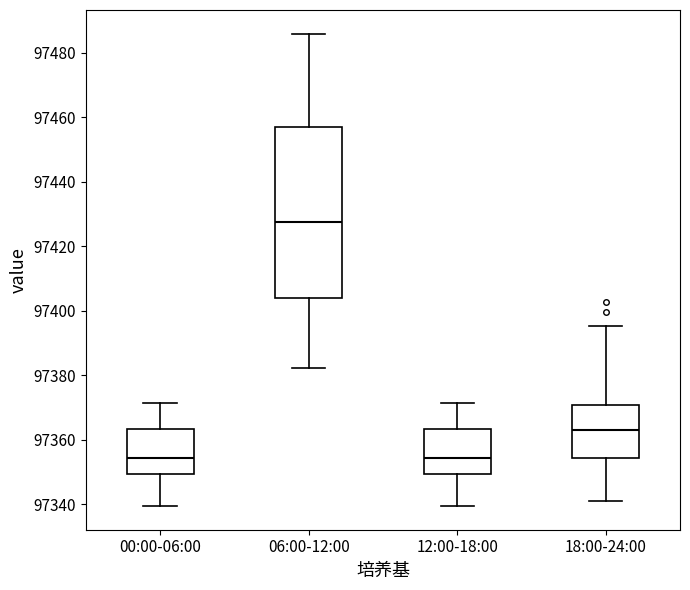

Reading left to right, read every box against the y-axis: the position of its median line, the range the box covers, and the ends of its whiskers. The values are not printed on the chart, so give them approximately, as read against the axis.

00:00-06:00: median 97354, box 97350 to 97364, whiskers 97340 to 97372
06:00-12:00: median 97428, box 97404 to 97456, whiskers 97382 to 97486
12:00-18:00: median 97354, box 97350 to 97364, whiskers 97340 to 97372
18:00-24:00: median 97364, box 97354 to 97370, whiskers 97342 to 97396